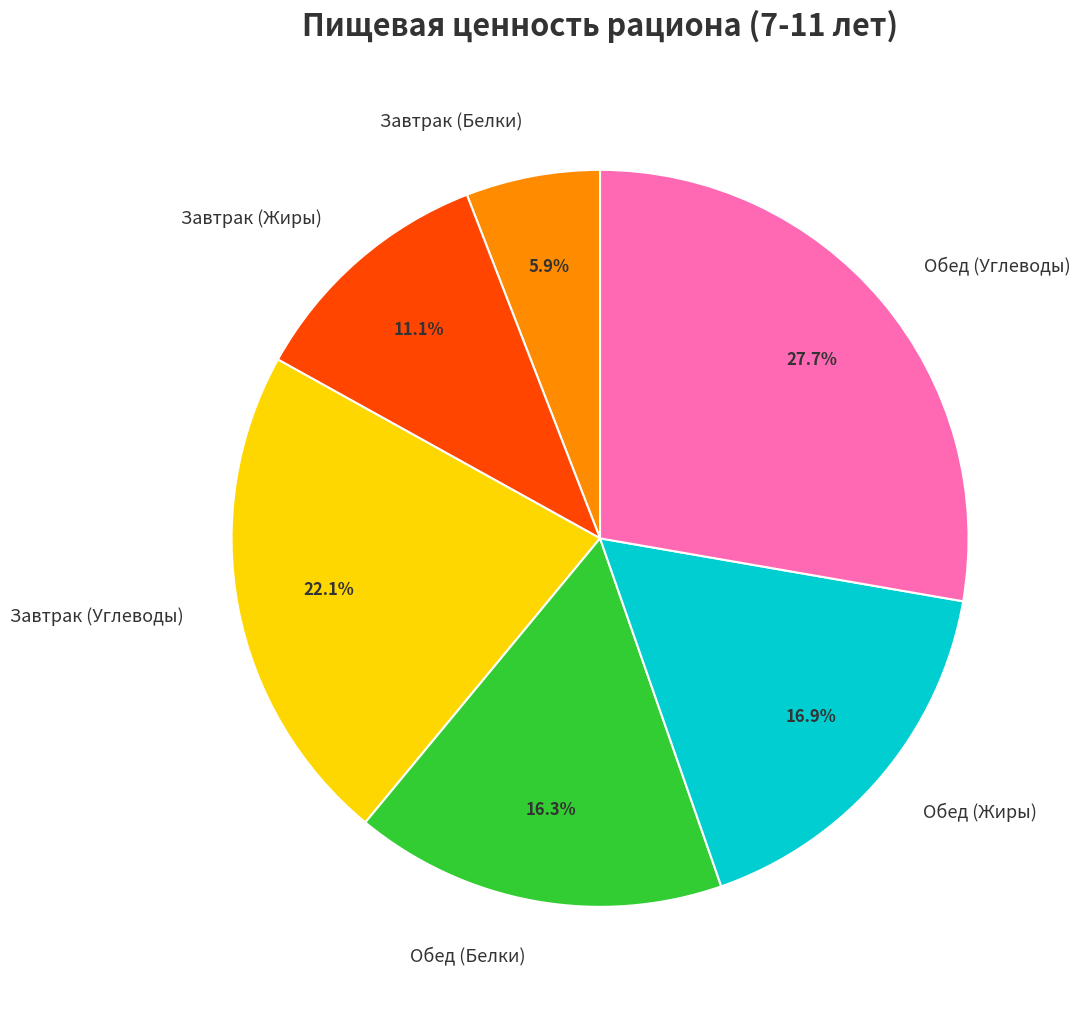

Is there any slice that represents more than half of the pie?

No